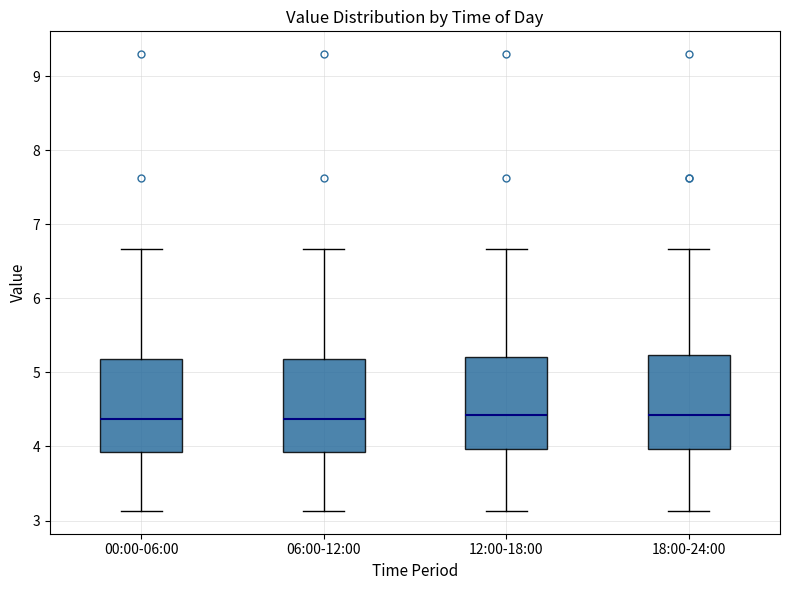

Where does the median line of the box for 18:00-24:00 sit on the y-axis? The values are not printed on the chart, so give them approximately, as read against the axis.

4.4